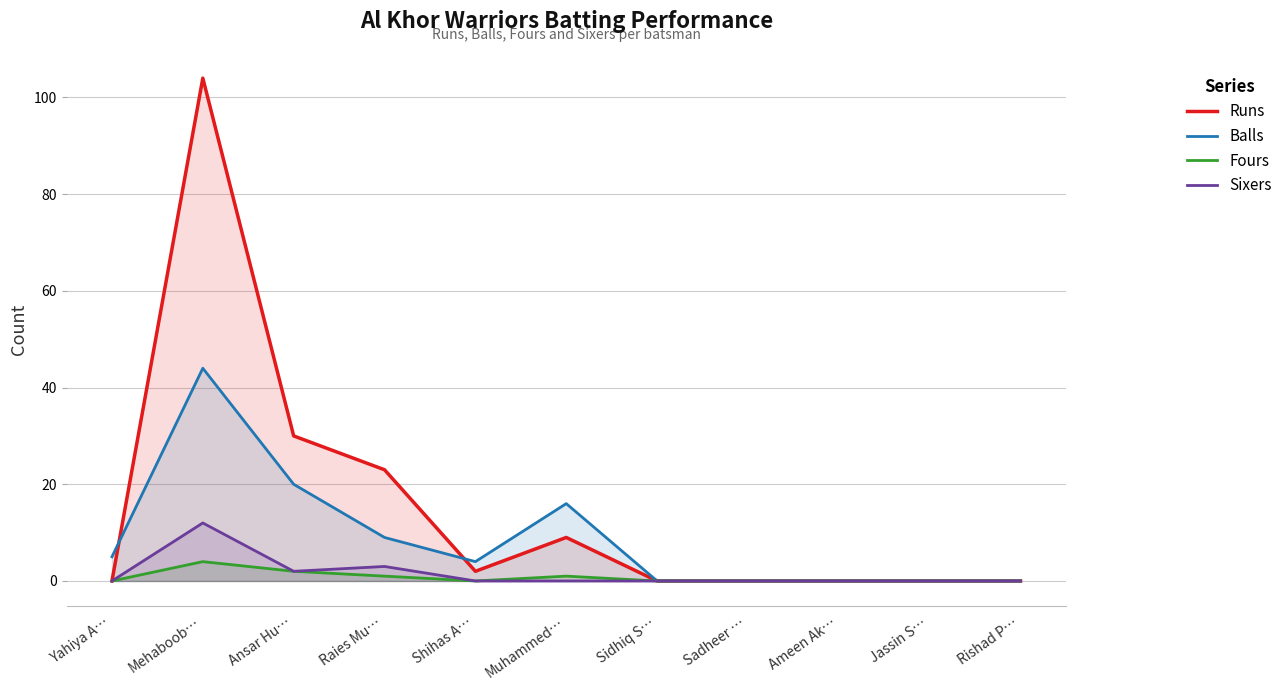

Which series has the largest range (max minus min)?

Runs